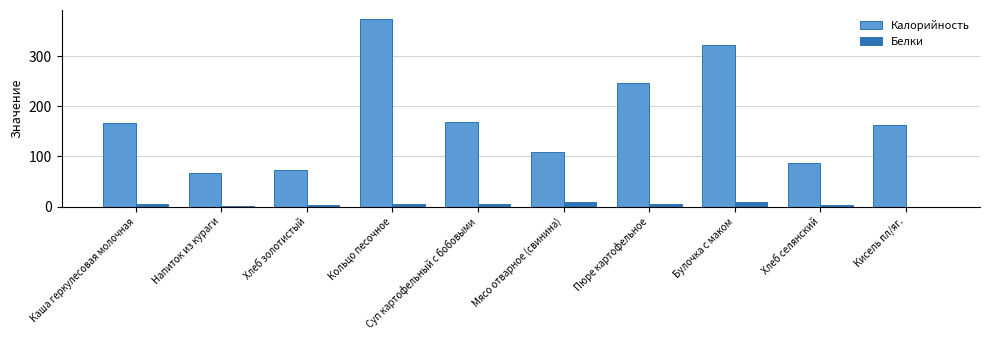

What is the highest value of the Белки series?

9.3